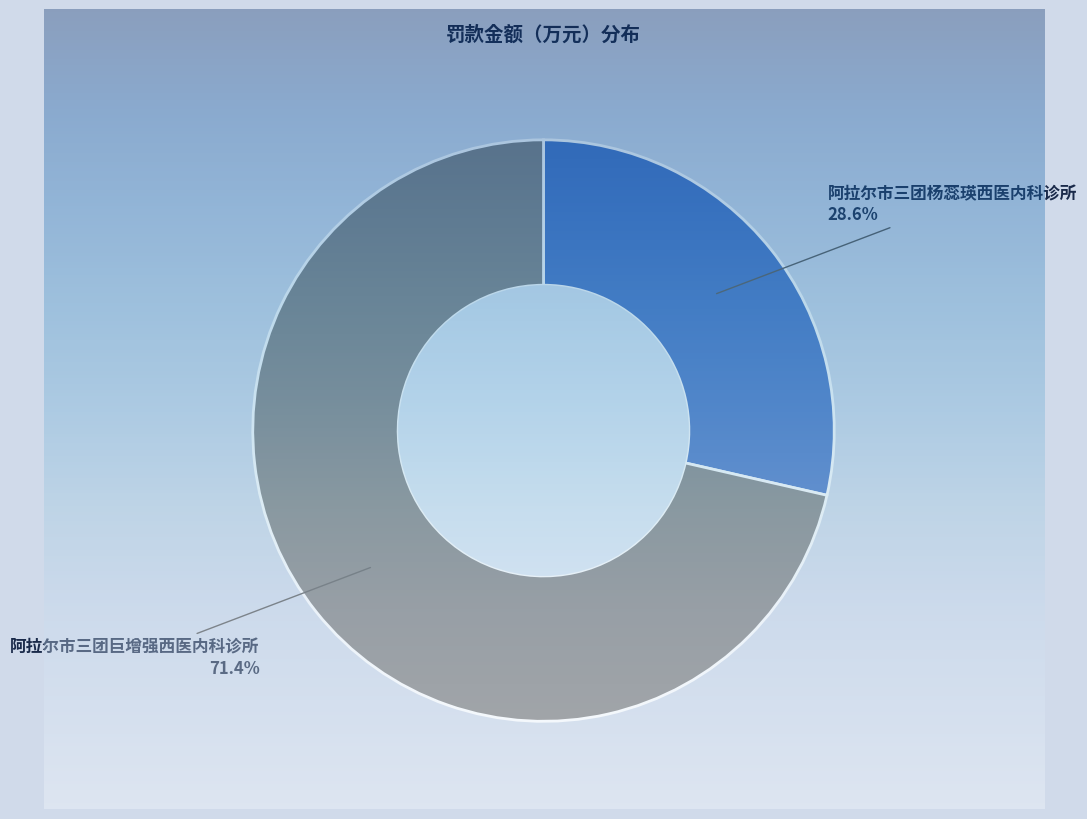

Rank the categories by value from lowest to highest.

阿拉尔市三团杨蕊瑛西医内科诊所, 阿拉尔市三团巨增强西医内科诊所